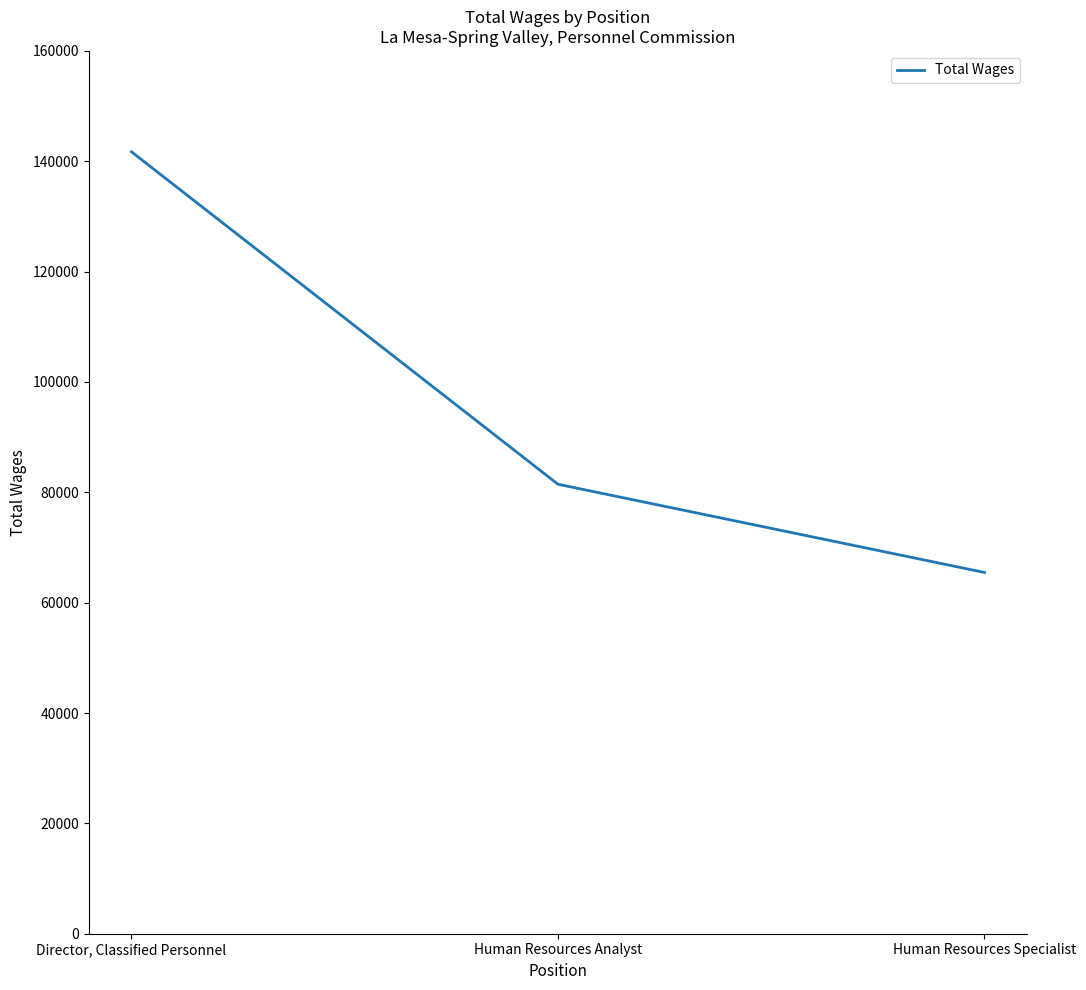

What is the difference between the values at Human Resources Analyst and Human Resources Specialist?

15990